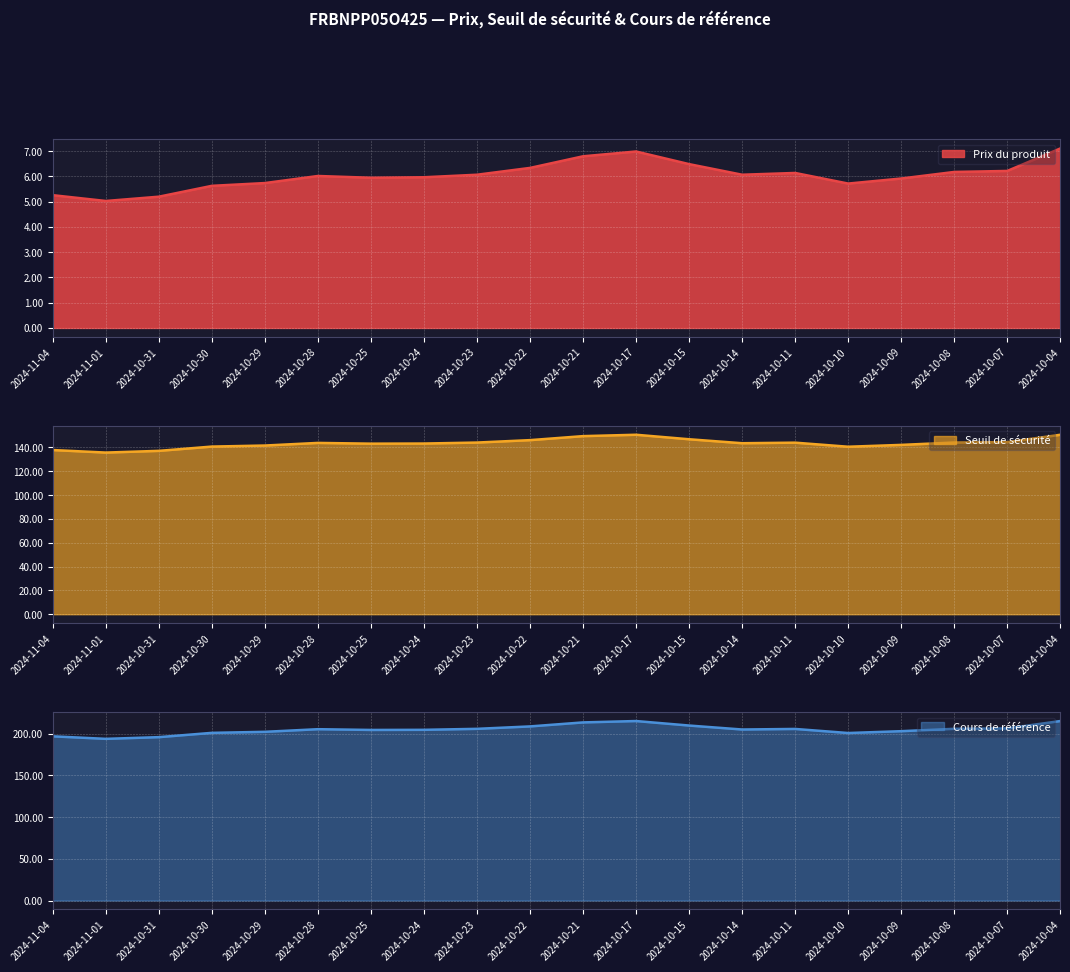

At which category is the sum across all series the highest?

2024-10-04